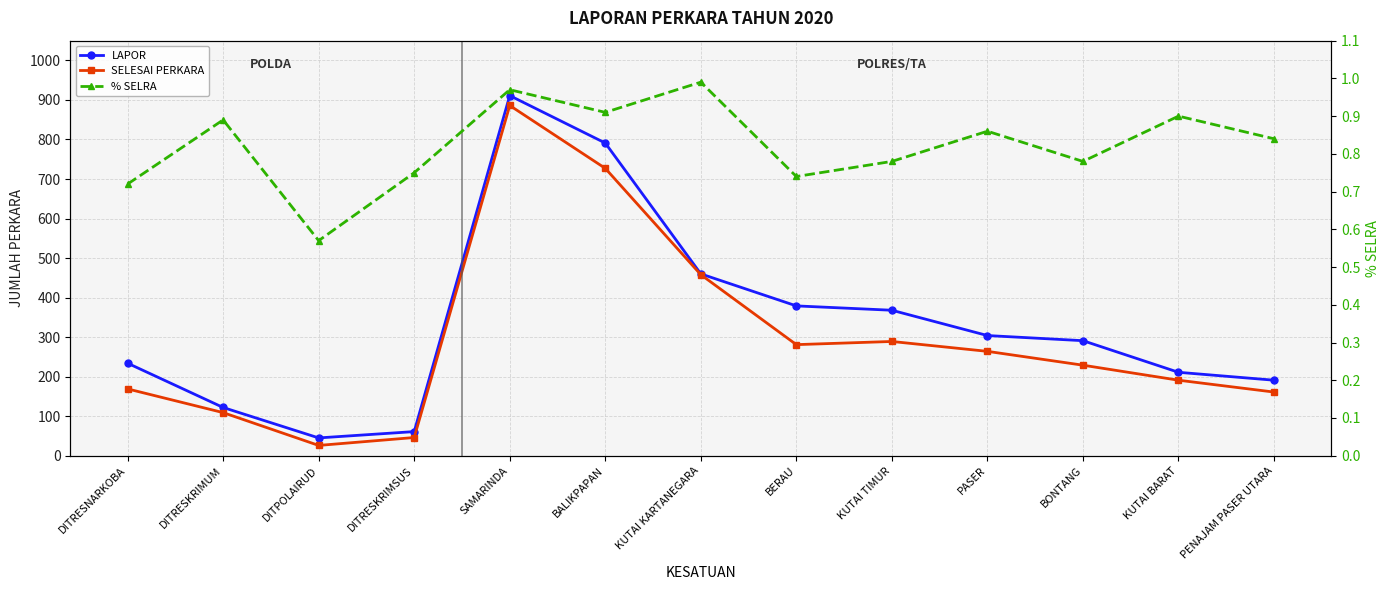

Reading left to right, list all the values displayed in this chart.

LAPOR: DITRESNARKOBA=234.0	DITRESKRIMUM=122.0	DITPOLAIRUD=45.0	DITRESKRIMSUS=61.0	SAMARINDA=911.0	BALIKPAPAN=791.0	KUTAI KARTANEGARA=460.0	BERAU=379.0	KUTAI TIMUR=368.0	PASER=304.0	BONTANG=291.0	KUTAI BARAT=211.0	PENAJAM PASER UTARA=191.0
SELESAI PERKARA: DITRESNARKOBA=169.0	DITRESKRIMUM=109.0	DITPOLAIRUD=26.0	DITRESKRIMSUS=46.0	SAMARINDA=886.0	BALIKPAPAN=727.0	KUTAI KARTANEGARA=458.0	BERAU=281.0	KUTAI TIMUR=289.0	PASER=264.0	BONTANG=229.0	KUTAI BARAT=191.0	PENAJAM PASER UTARA=161.0
% SELRA: DITRESNARKOBA=0.7	DITRESKRIMUM=0.9	DITPOLAIRUD=0.6	DITRESKRIMSUS=0.8	SAMARINDA=1.0	BALIKPAPAN=0.9	KUTAI KARTANEGARA=1.0	BERAU=0.7	KUTAI TIMUR=0.8	PASER=0.9	BONTANG=0.8	KUTAI BARAT=0.9	PENAJAM PASER UTARA=0.8